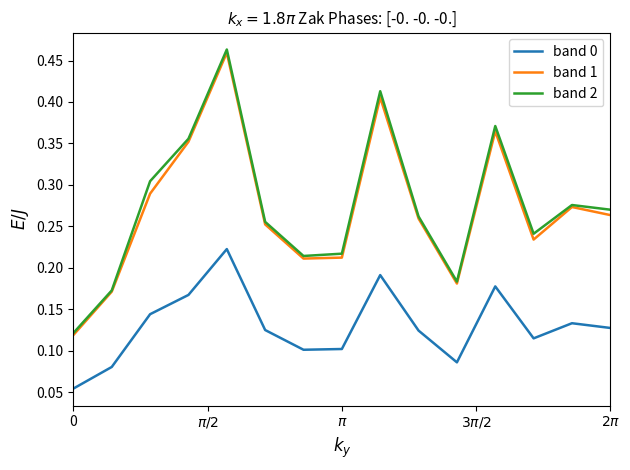

True or false: band 0 has more than 1 interior local peaks.

True